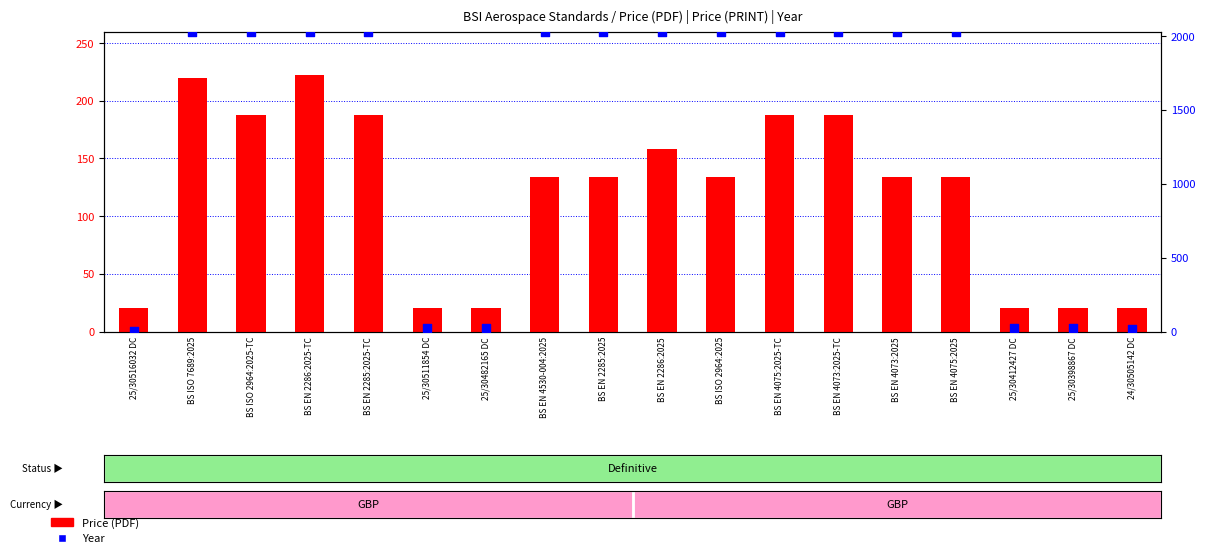

At how many categories does at least one series exceed 2010?

12